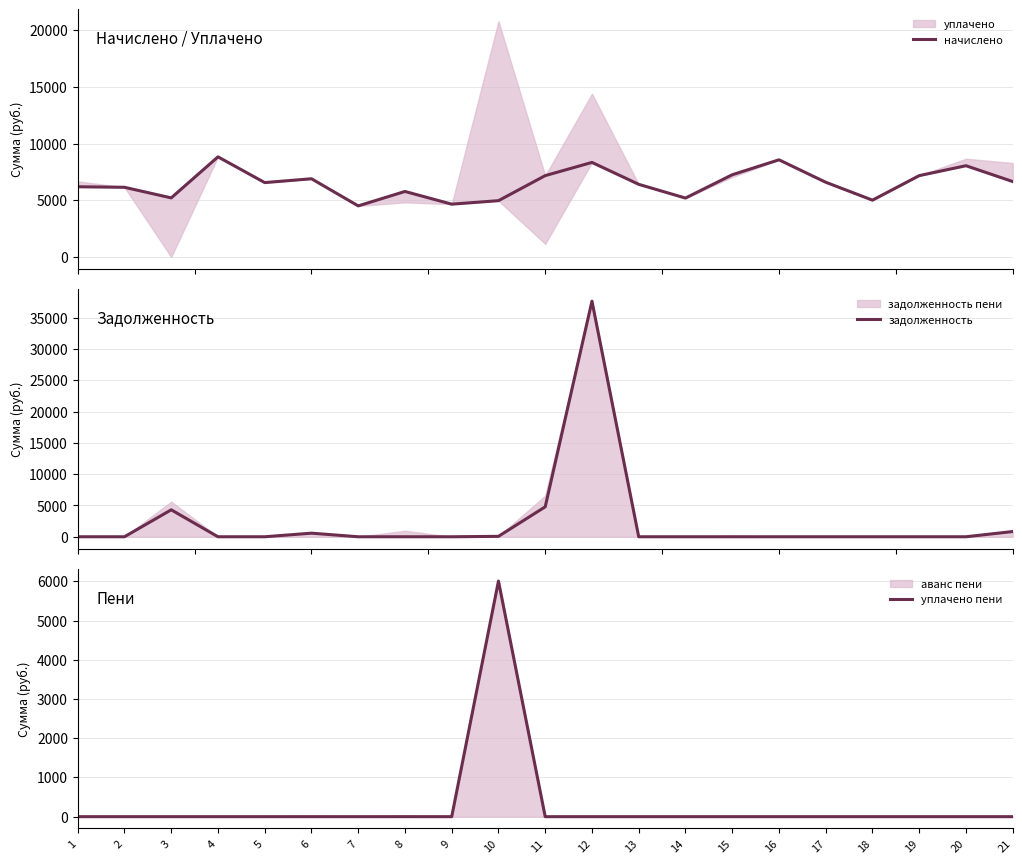

At which category does начислено reach its first local peak?

4